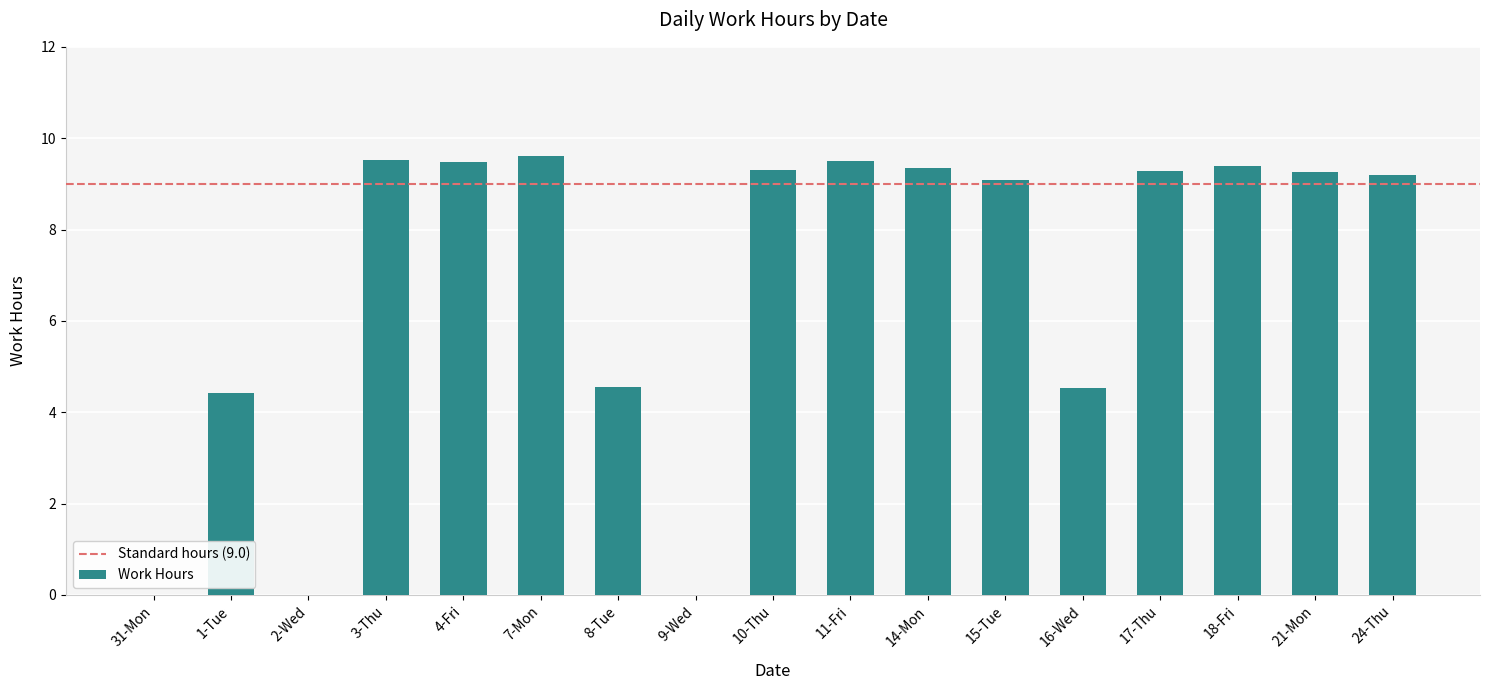

Is it true that the value at 1-Tue is 4.4?

True